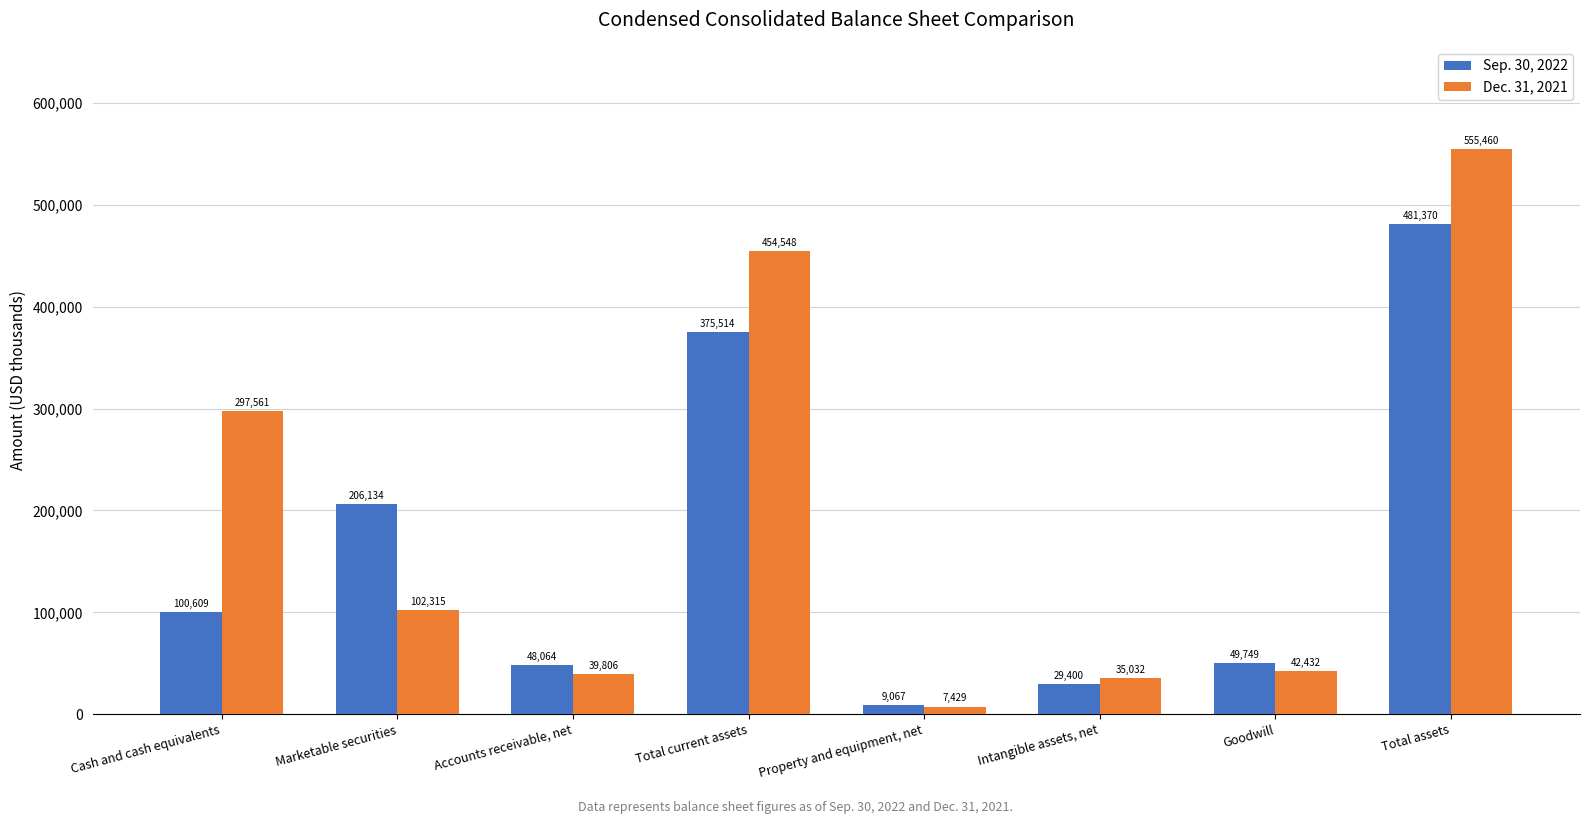

What is the sum of all Sep. 30, 2022 values?

1299907